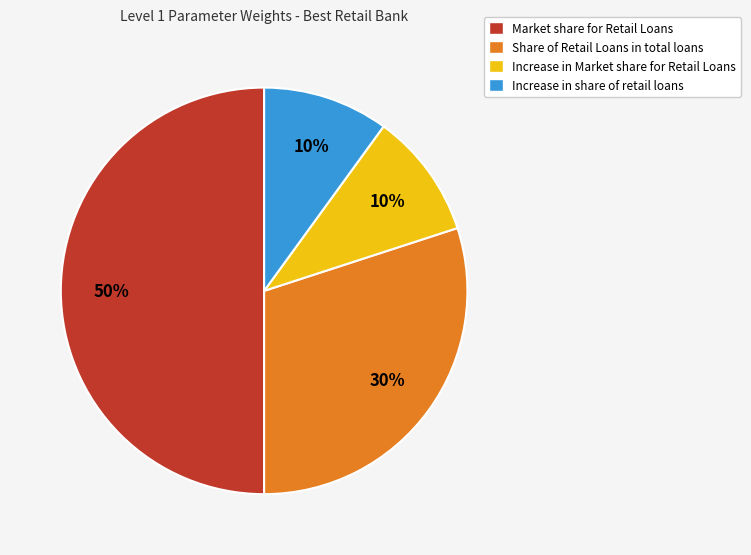

How many segments does this pie chart have?

4